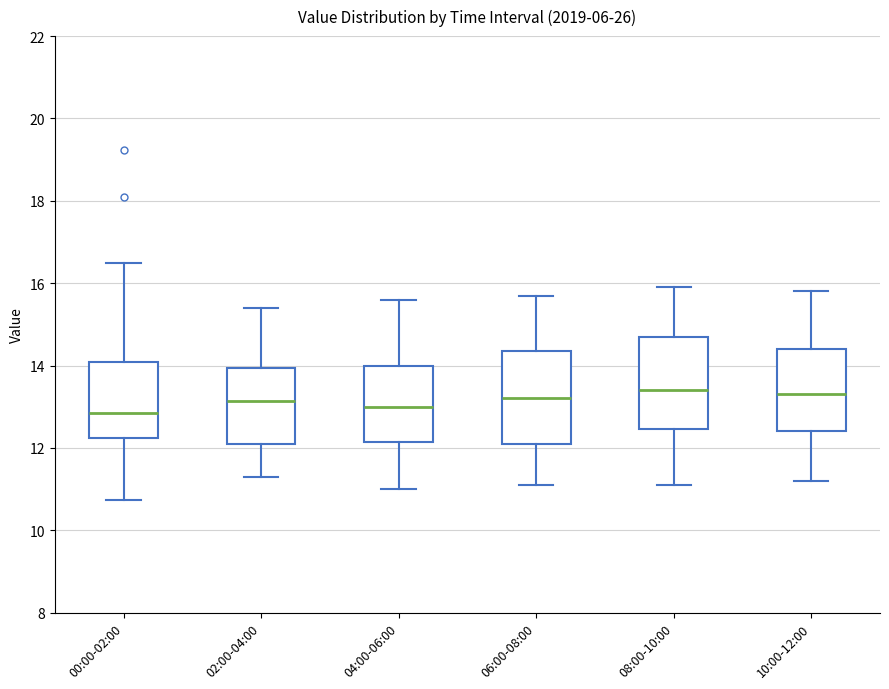

Reading left to right, read every box against the y-axis: the position of its median line, the range the box covers, and the ends of its whiskers. The values are not printed on the chart, so give them approximately, as read against the axis.

00:00-02:00: median 12.8, box 12.2 to 14.0, whiskers 10.8 to 16.6
02:00-04:00: median 13.2, box 12.2 to 14.0, whiskers 11.4 to 15.4
04:00-06:00: median 13.0, box 12.2 to 14.0, whiskers 11.0 to 15.6
06:00-08:00: median 13.2, box 12.2 to 14.4, whiskers 11.2 to 15.8
08:00-10:00: median 13.4, box 12.4 to 14.8, whiskers 11.2 to 16.0
10:00-12:00: median 13.4, box 12.4 to 14.4, whiskers 11.2 to 15.8